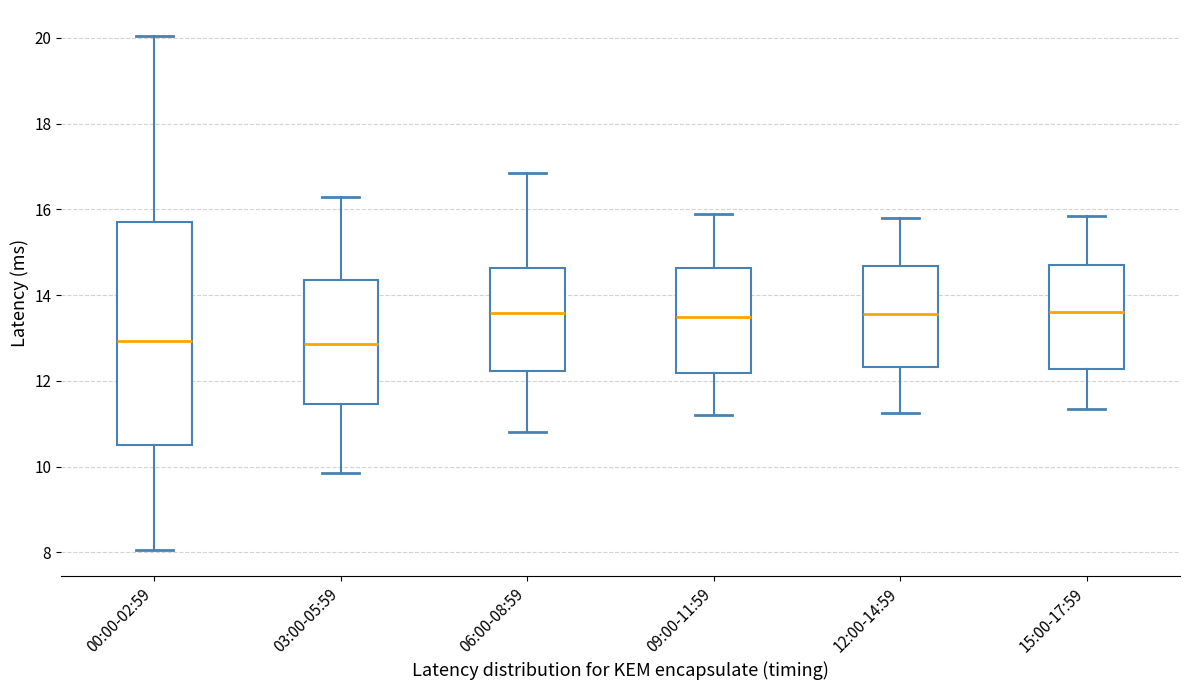

Reading left to right, transcribe this box plot: for each box, give where its median line is, the range the box spans, and where its two whiskers end, as read against the y-axis. The values are not printed on the chart, so give them approximately, as read against the axis.

00:00-02:59: median 13.0, box 10.6 to 15.8, whiskers 8.0 to 20.0
03:00-05:59: median 12.8, box 11.4 to 14.4, whiskers 9.8 to 16.4
06:00-08:59: median 13.6, box 12.2 to 14.6, whiskers 10.8 to 16.8
09:00-11:59: median 13.6, box 12.2 to 14.6, whiskers 11.2 to 16.0
12:00-14:59: median 13.6, box 12.4 to 14.6, whiskers 11.2 to 15.8
15:00-17:59: median 13.6, box 12.2 to 14.8, whiskers 11.4 to 15.8